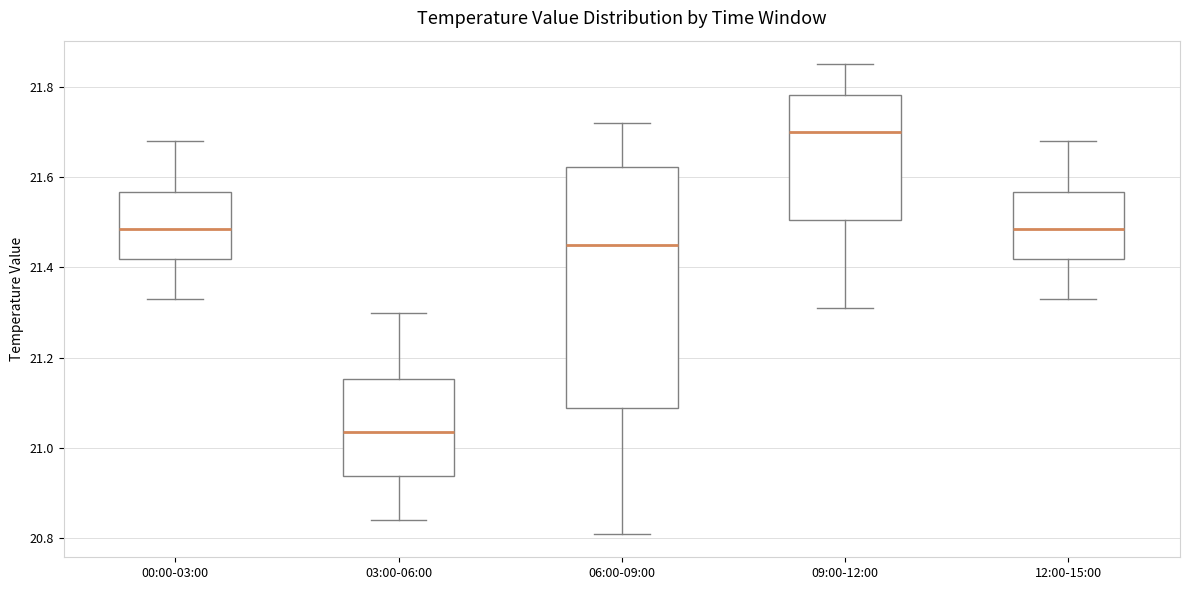

Which box is the tallest, from its lower edge to its upper edge?

06:00-09:00